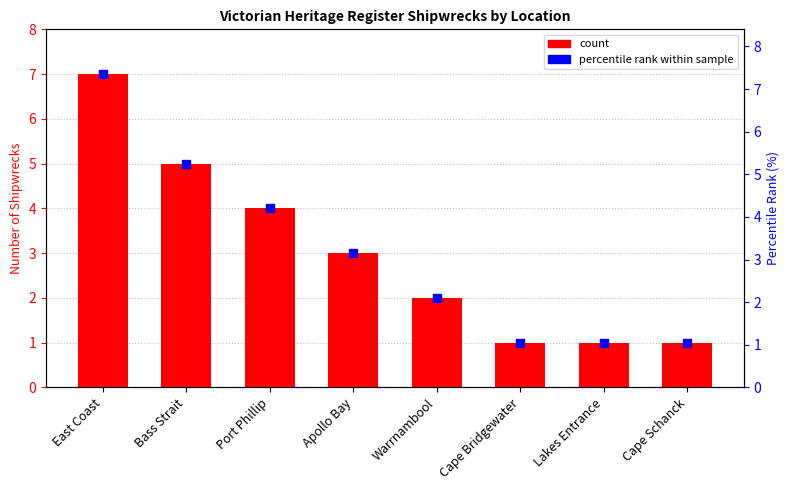

Which series has the largest total across all categories?

count